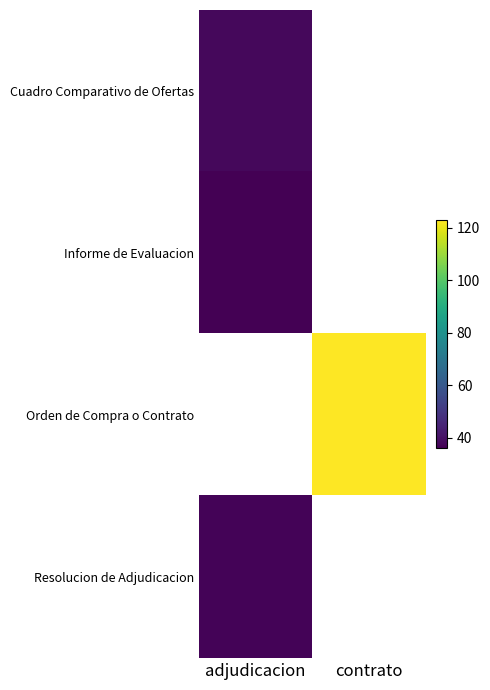

Which has a higher value, adjudicacion or contrato?

contrato